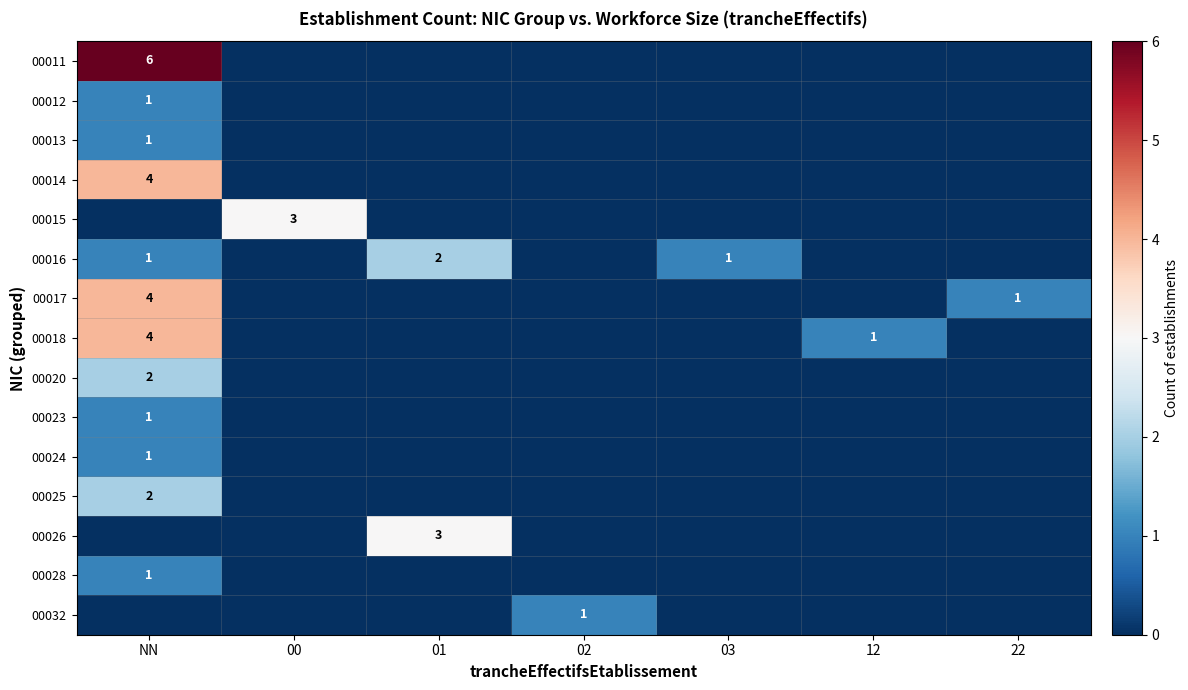

Is it true that 00020 equals 2 at NN?

True